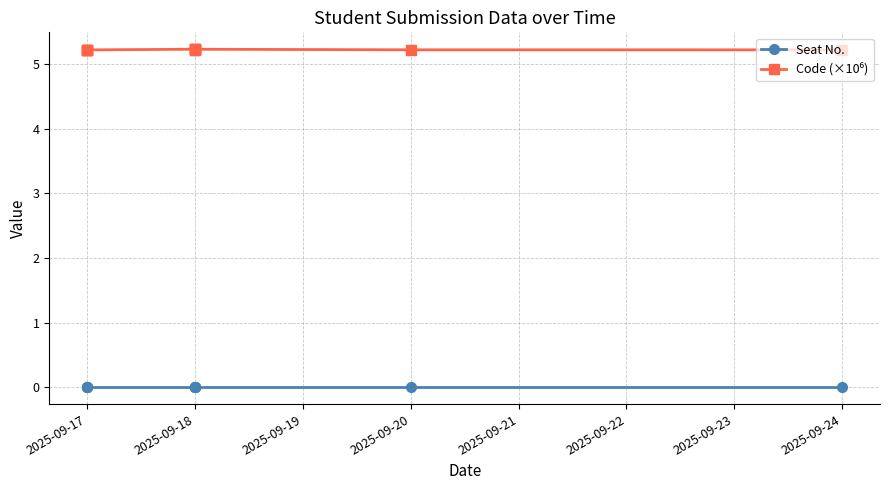

How many lines are shown in the chart?

2